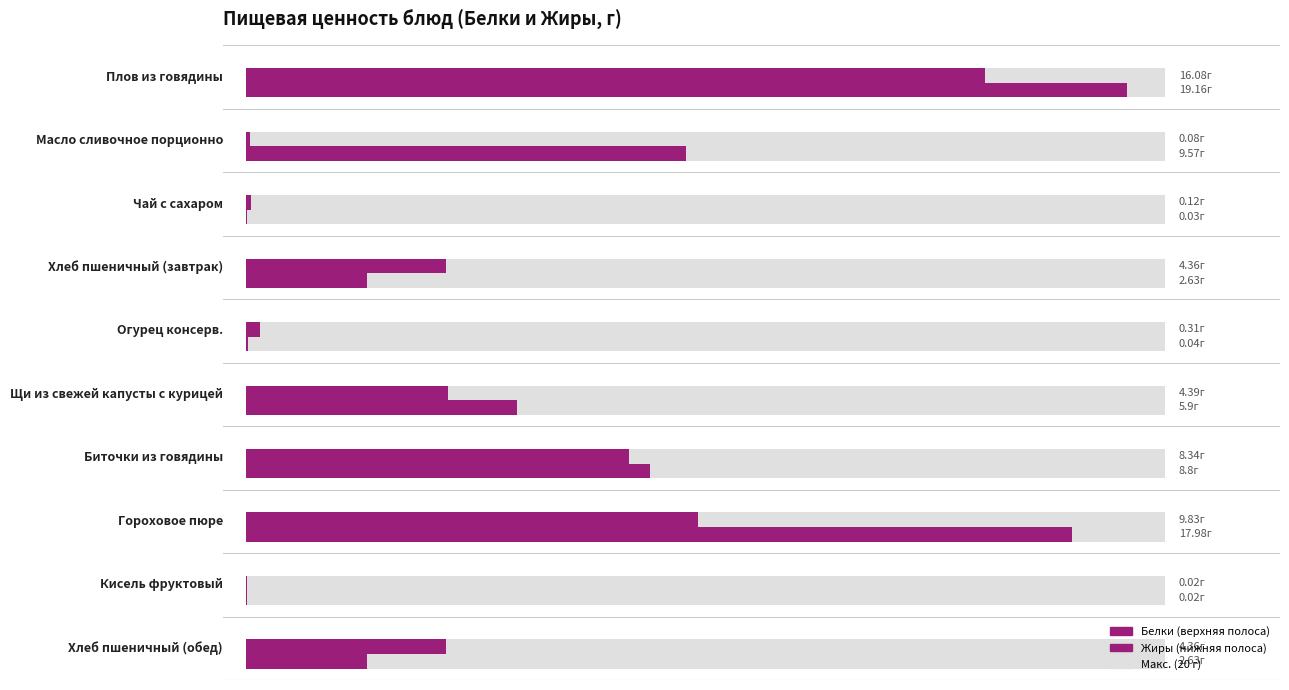

How many bars are there in total?

20